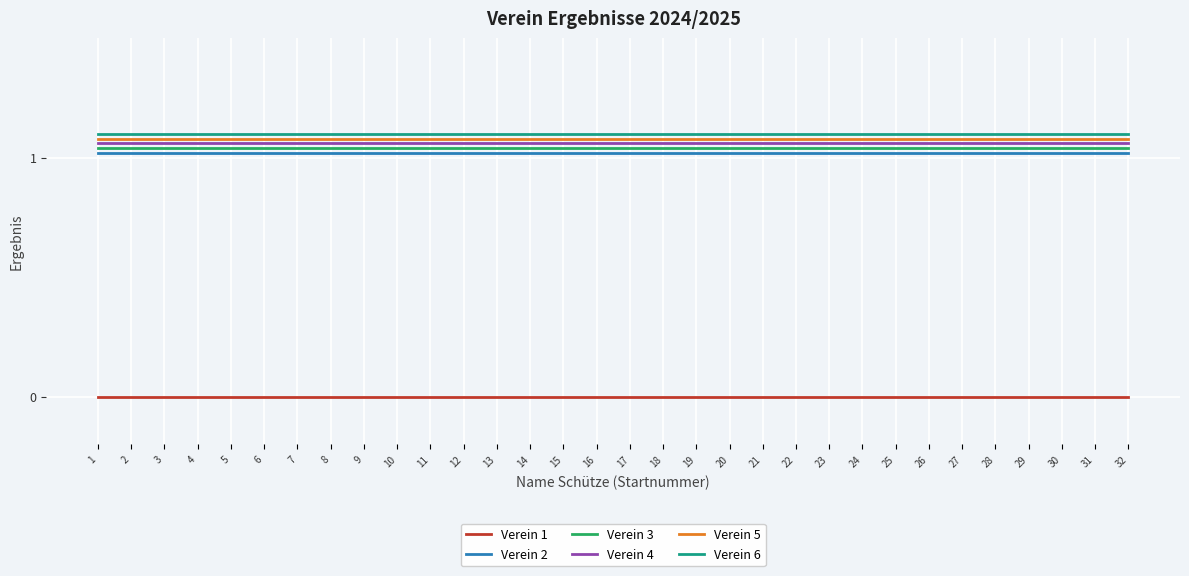

True or false: Verein 4 and Verein 2 intersect in this chart.

False